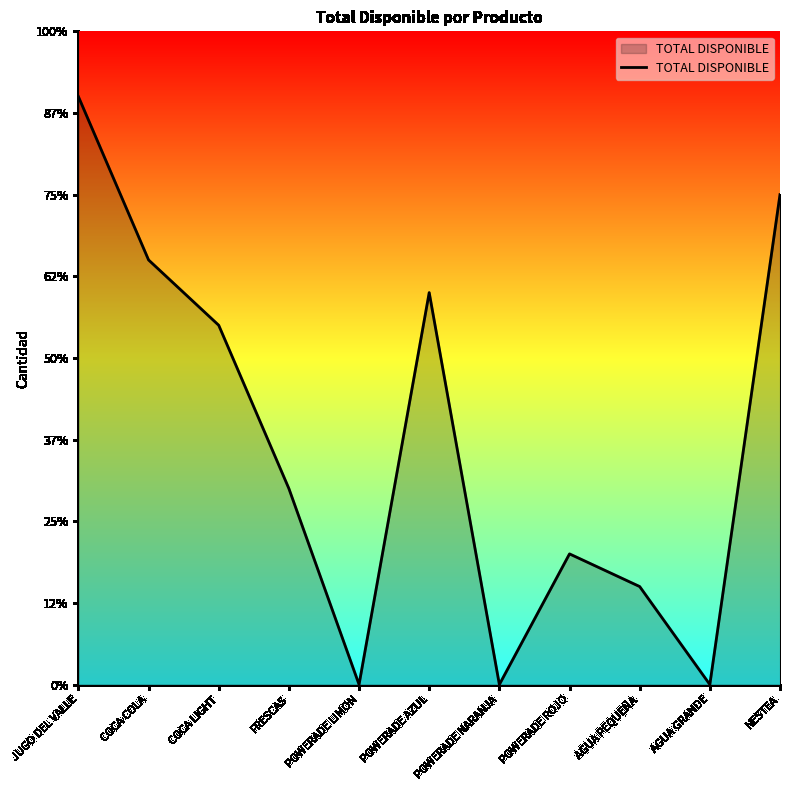

Which has a higher value, POWERADE AZUL or POWERADE NARANJA?

POWERADE AZUL